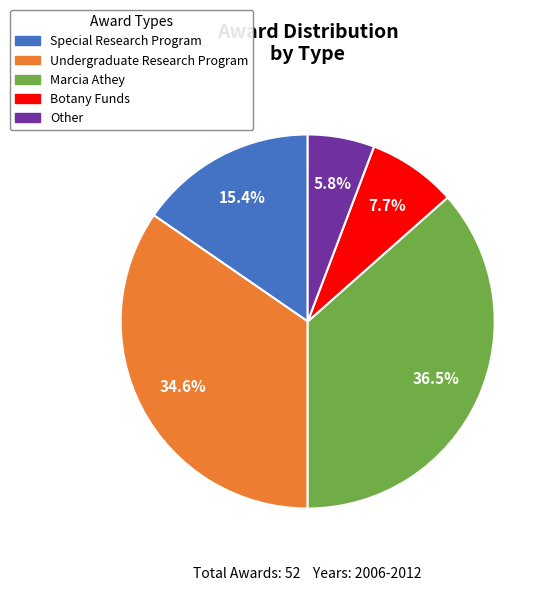

What is the smallest slice in the pie chart?

Other